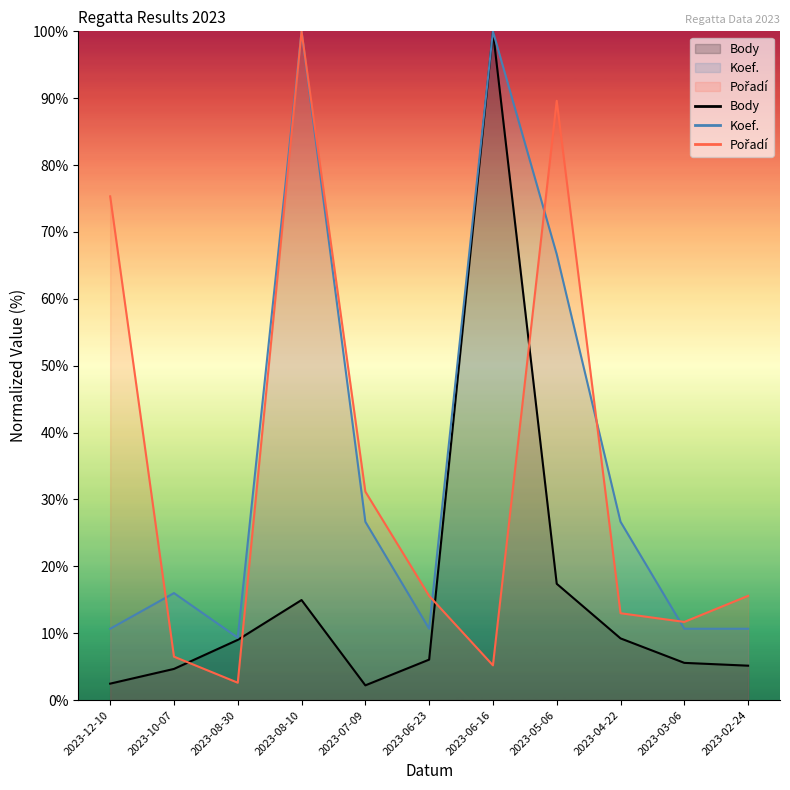

True or false: Koef. has a value of 66.7 at 2023-05-06.

True